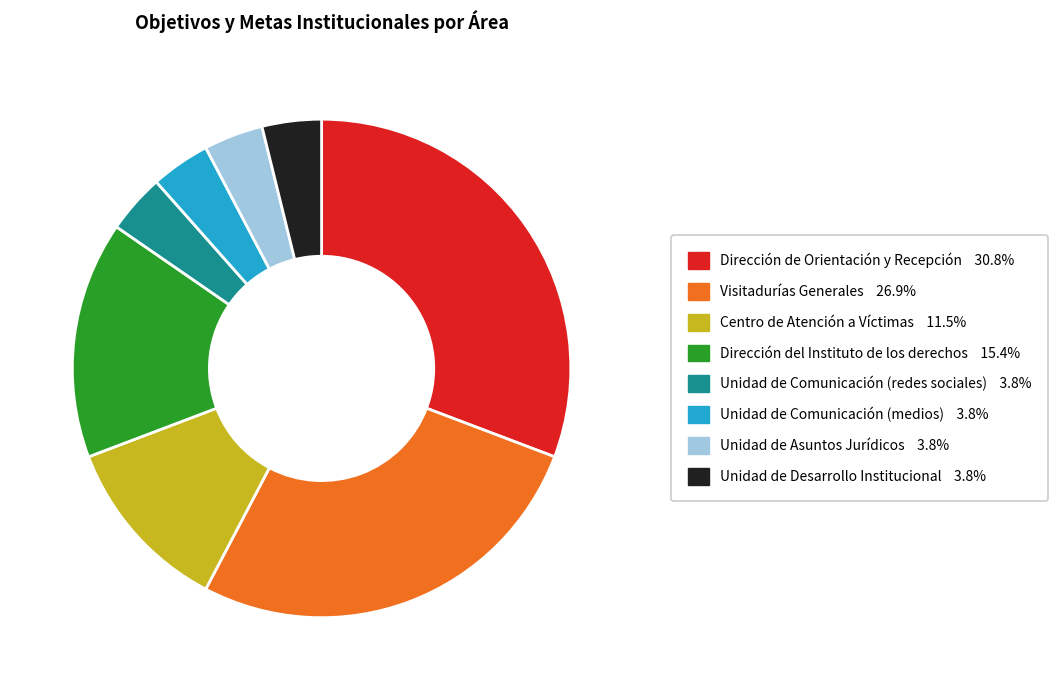

Which slice is the largest?

Dirección de Orientación y Recepción